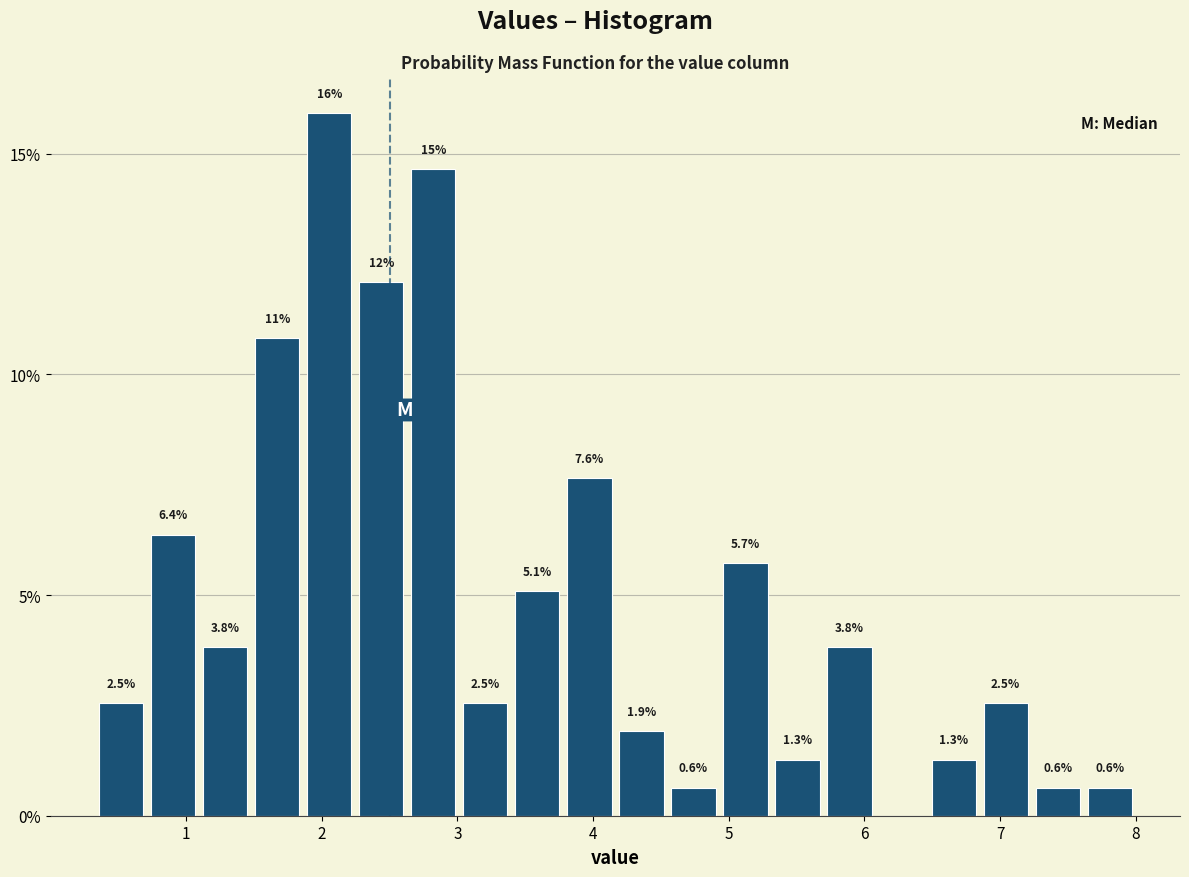

Around what value on the x-axis is the tallest bar? Give the approximate position of its centre, as read against the axis.

2.1